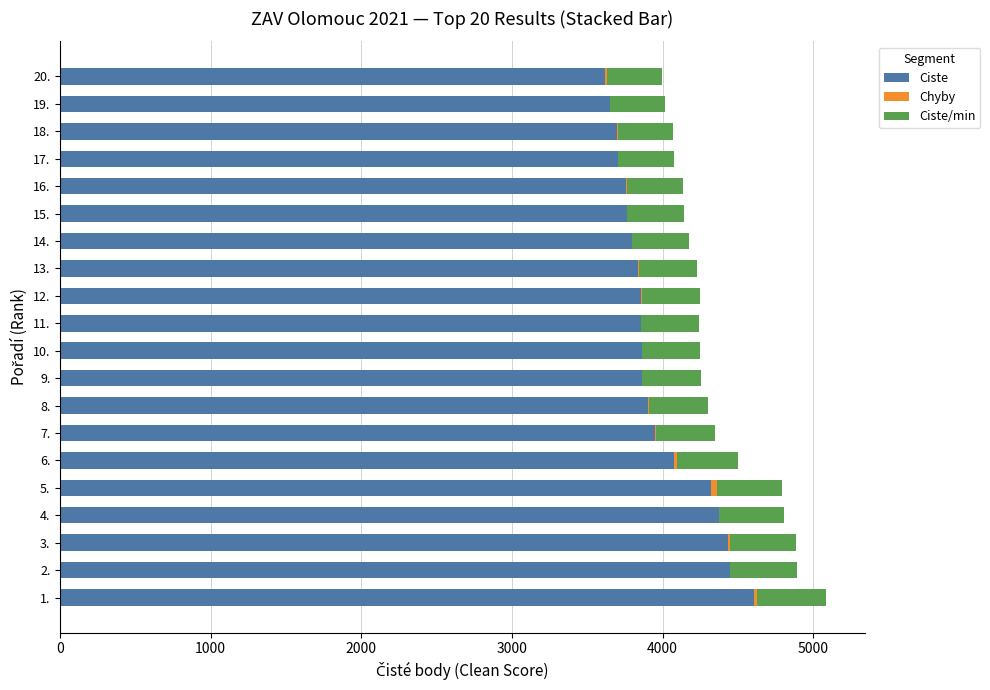

What is the highest value of the Ciste series?

4609